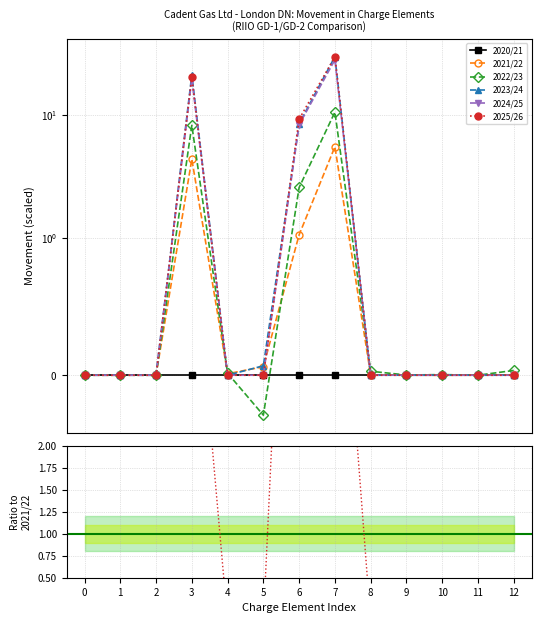

Is the value of 2021/22 at 1 greater than the value of 2024/25 at 7?

No